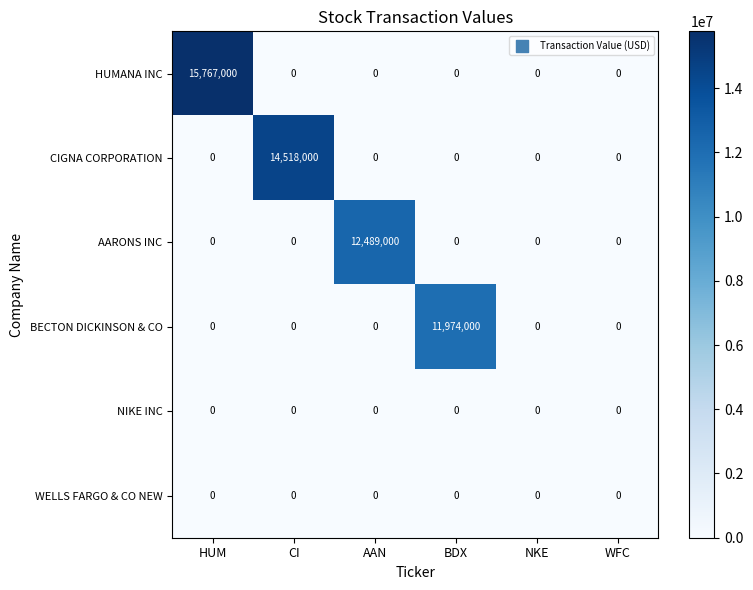

At which category is the sum across all series the highest?

HUM